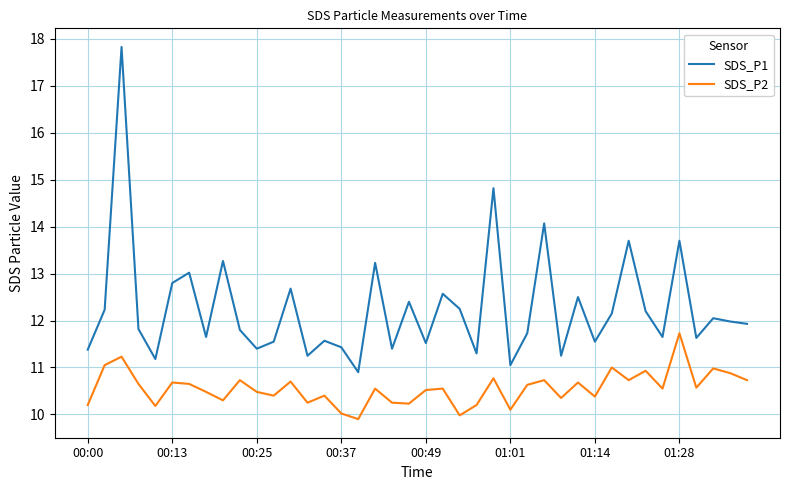

How many categories are shown in the chart?

40